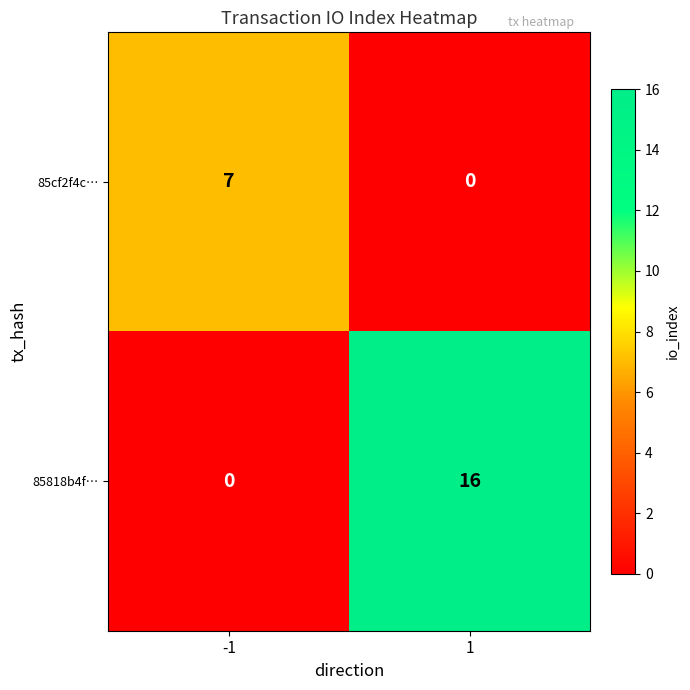

Is the value of 85cf2f4c… at -1 greater than the value of 85818b4f… at -1?

Yes